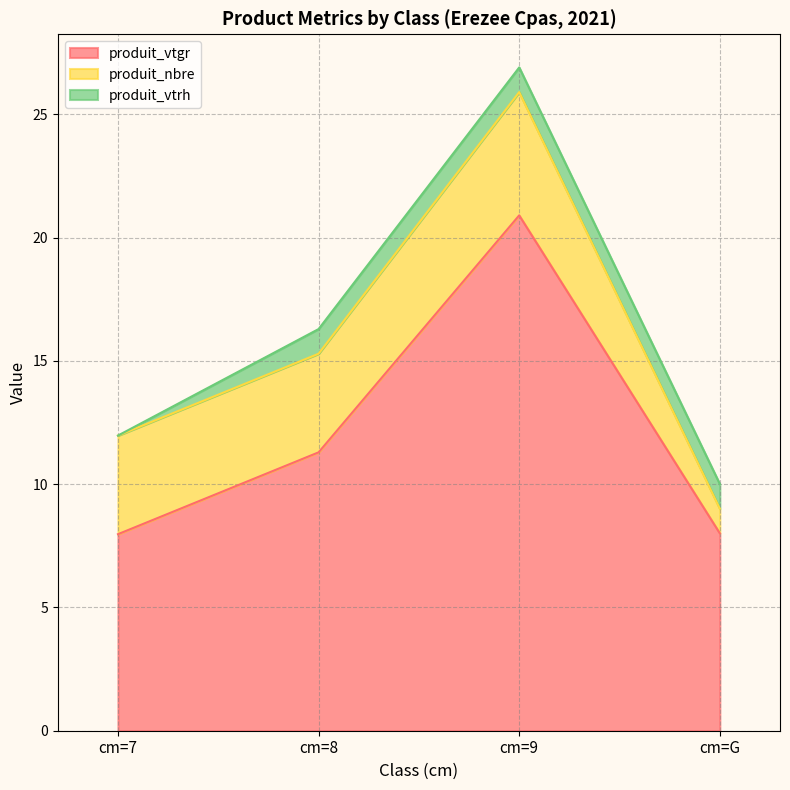

At which category does produit_nbre reach its first local peak?

cm=9